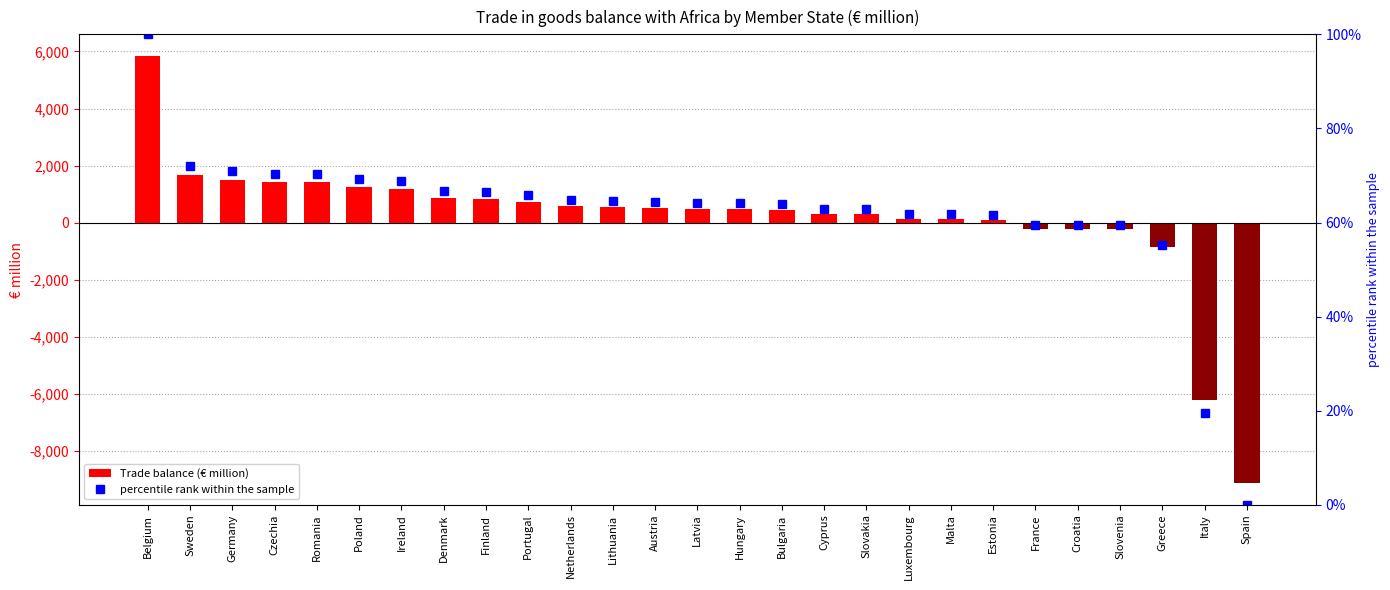

What is the difference between the percentile rank within the sample values at France and Portugal?

6.3